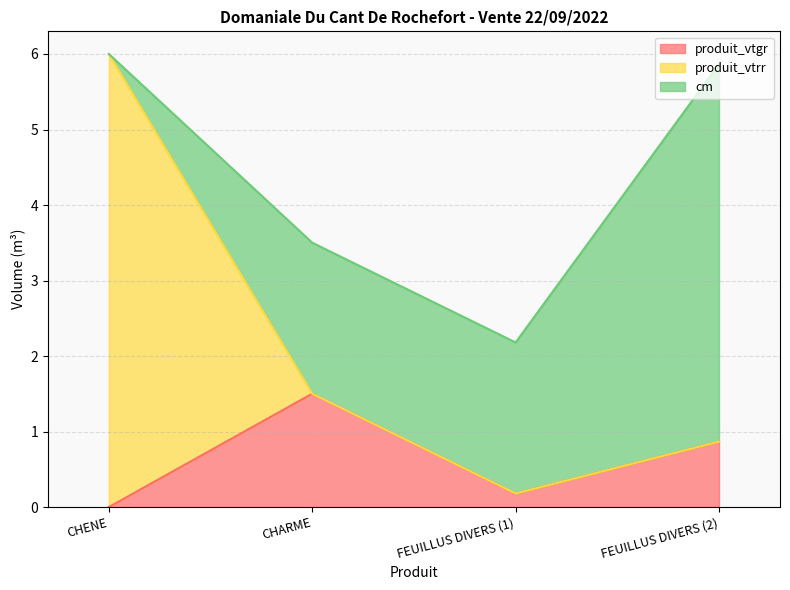

True or false: produit_vtgr and cm intersect in this chart.

False